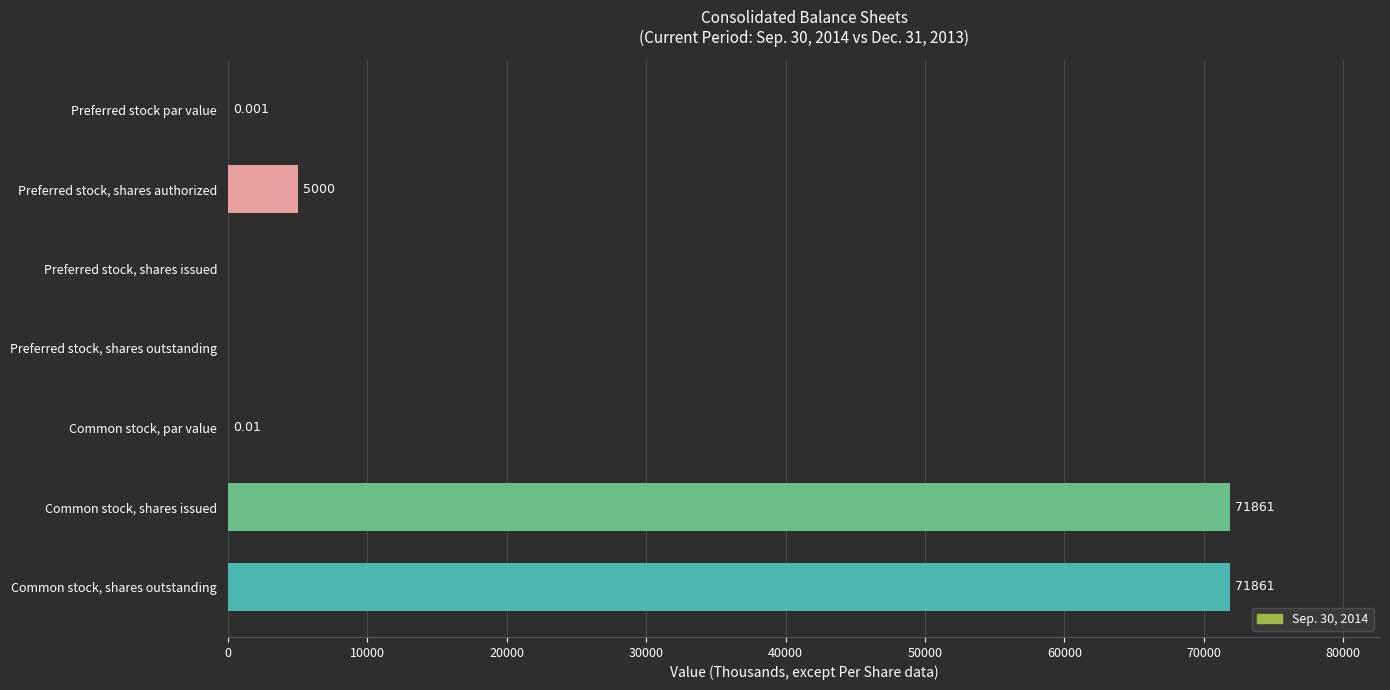

Between Preferred stock, shares authorized and Preferred stock par value, which is larger?

Preferred stock, shares authorized